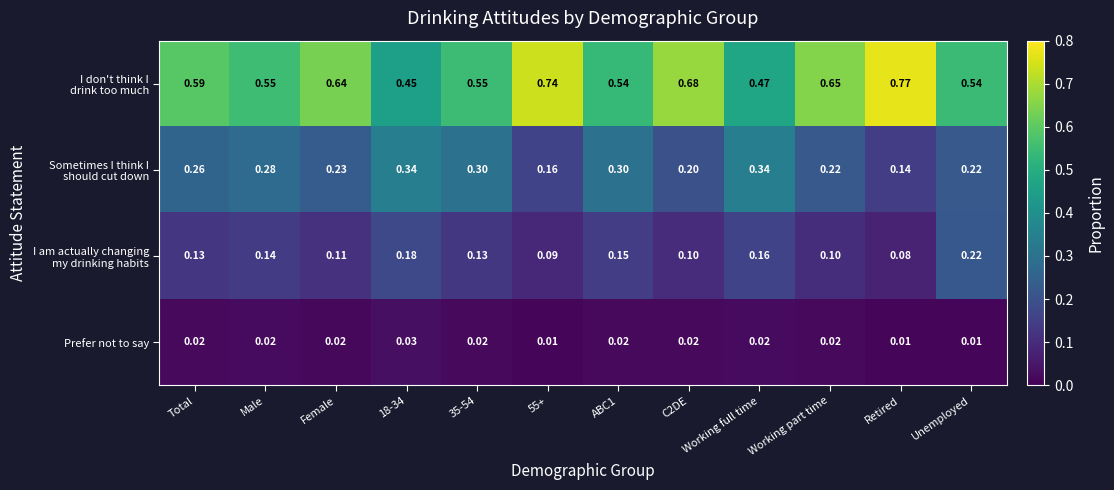

Which category has the highest value across all series?

Retired